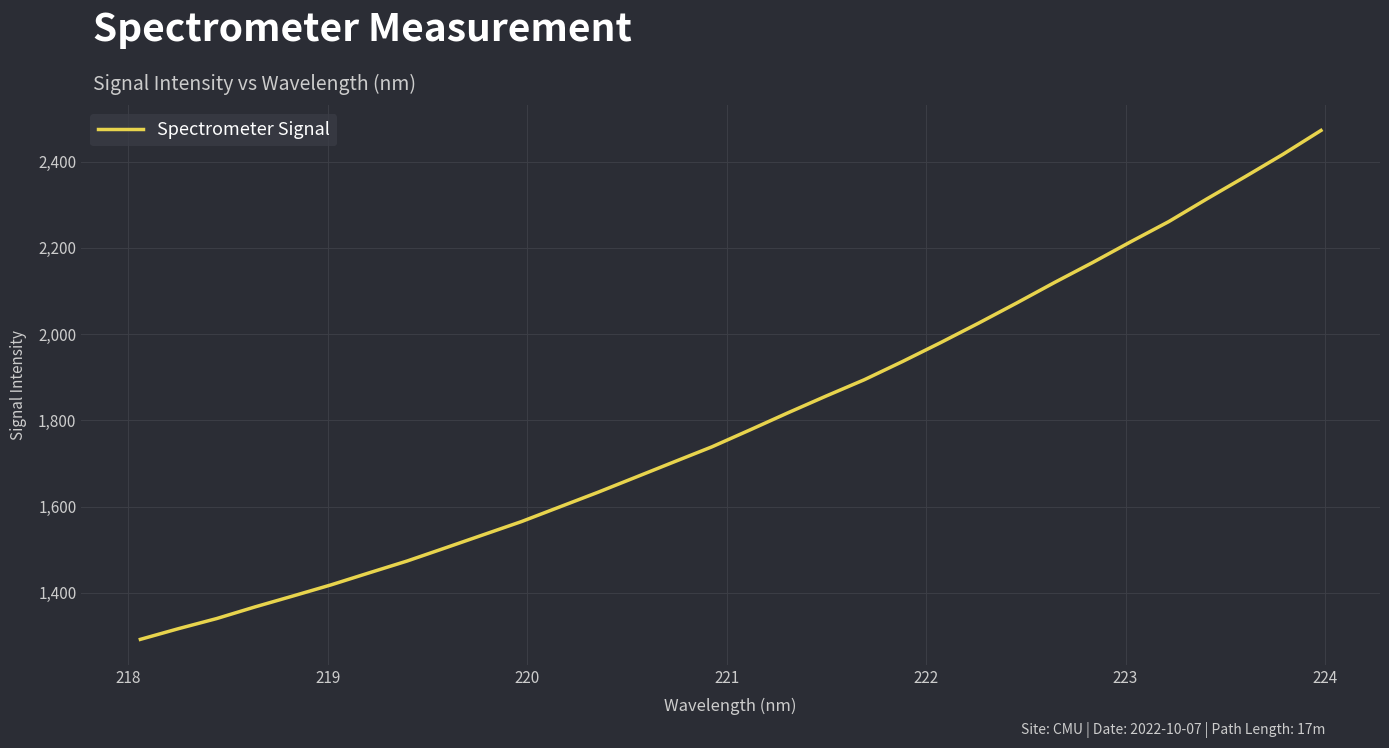

True or false: there are more than 2 points higher than both neighbors.

False